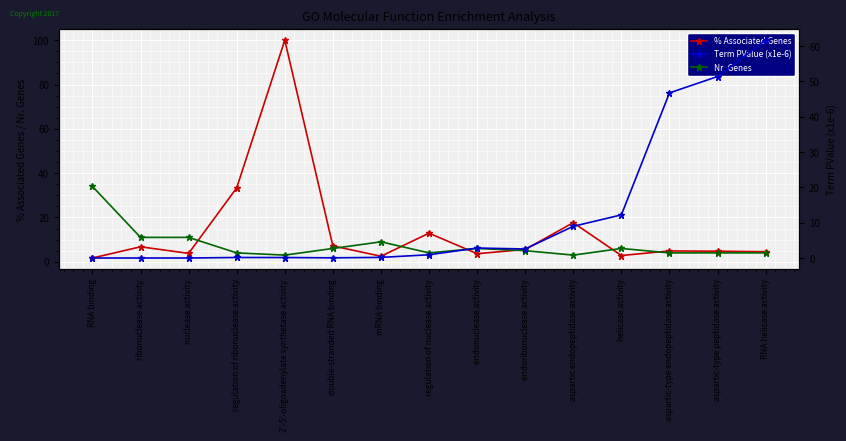

At how many categories does at least one series exceed 1?

15